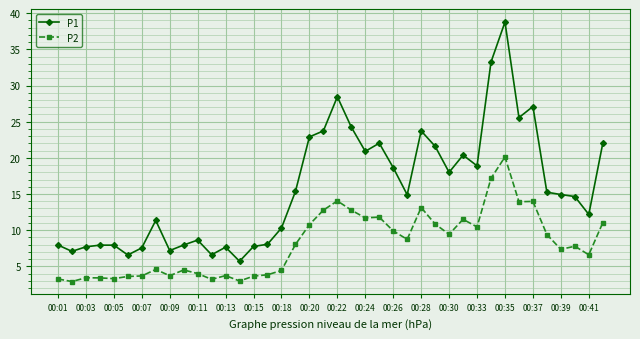

What is the minimum value shown in the chart?

2.9